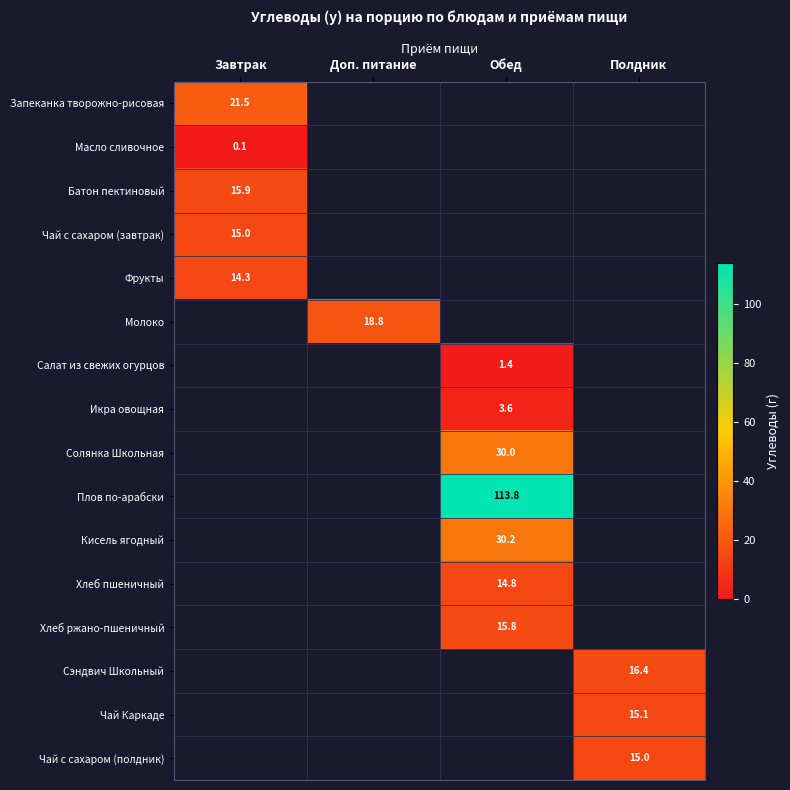

What is the approximate value of Кисель ягодный at Обед?

30.2